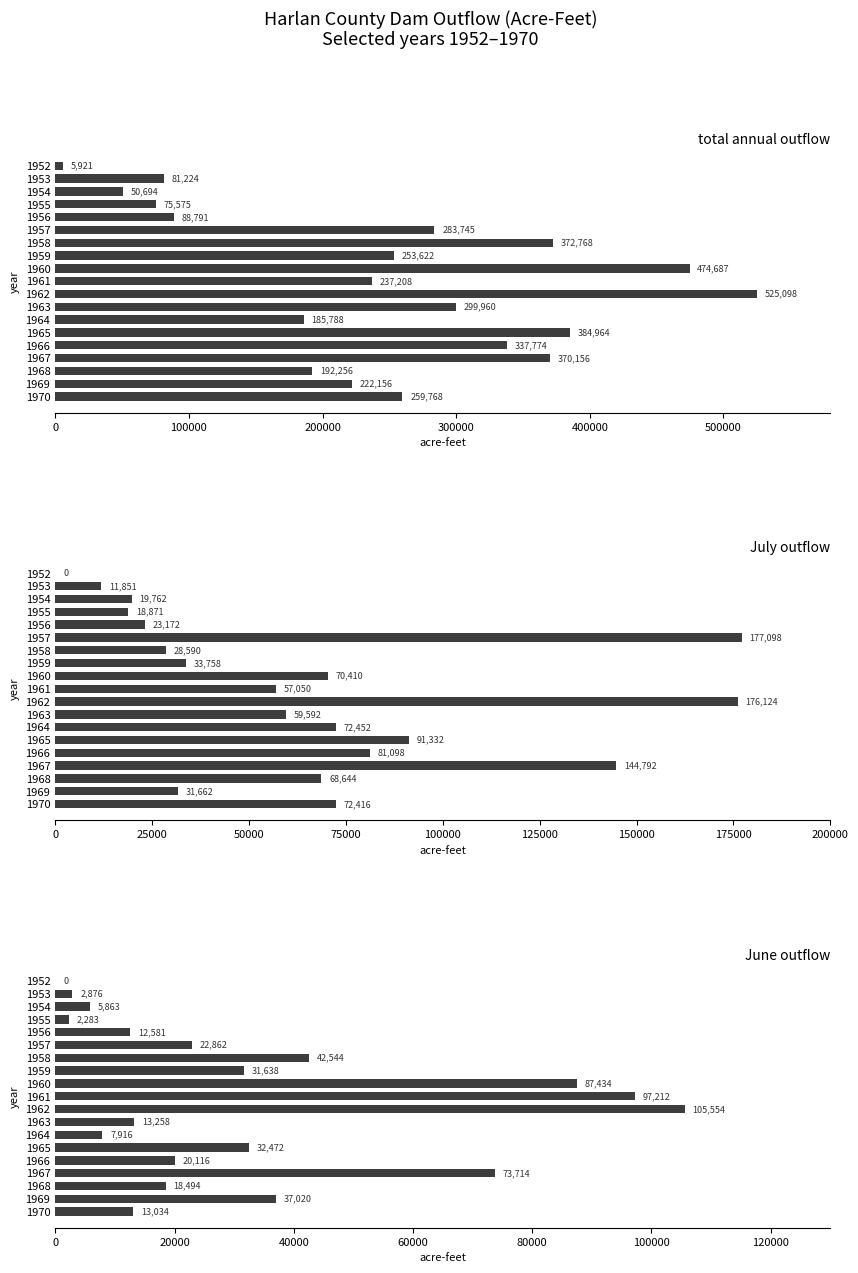

What is the sum of all June outflow values?

626871